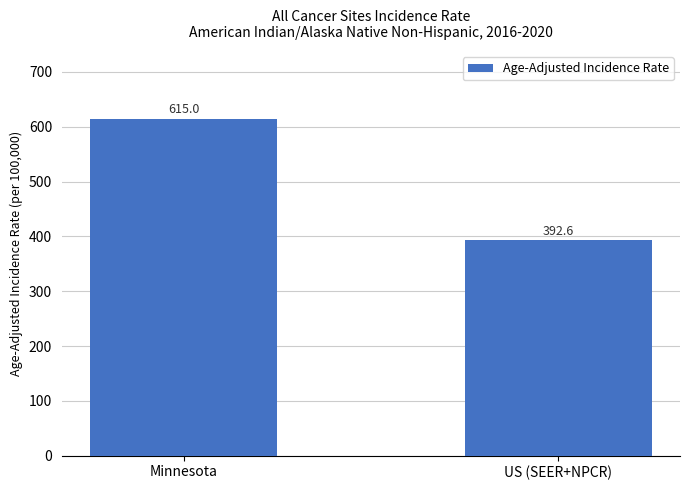

What is the change in value from Minnesota to US (SEER+NPCR)?

-222.4